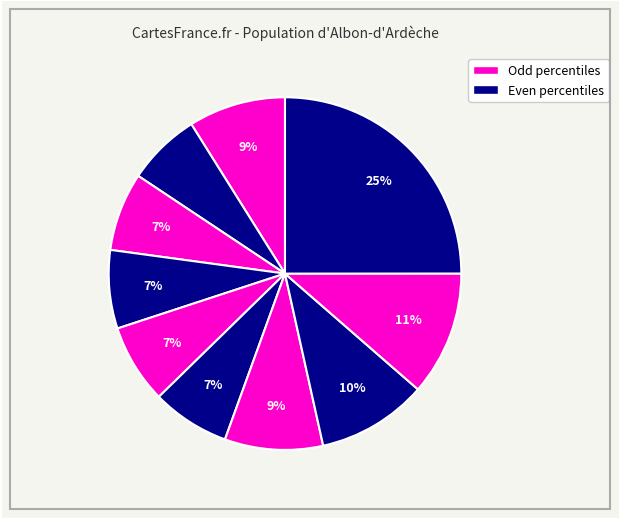

How many segments does this pie chart have?

10